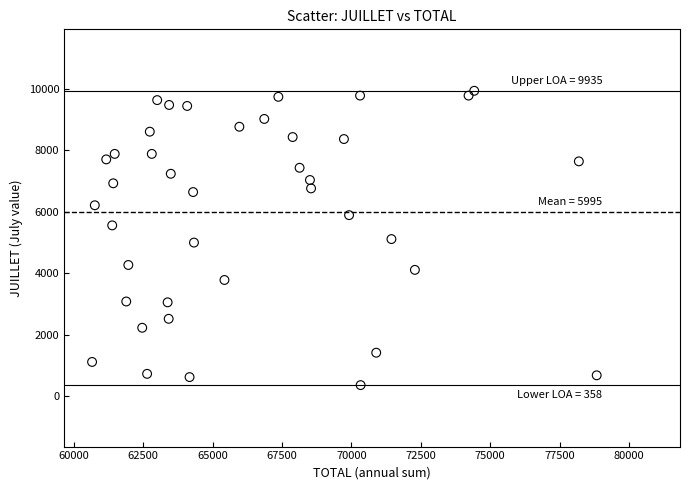

Count the number of points in this scatter plot.

40